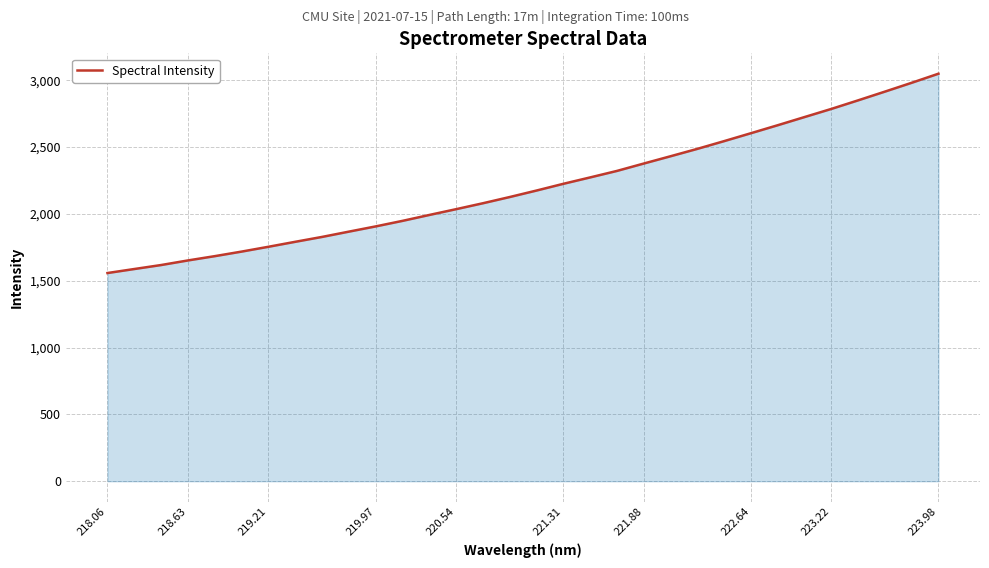

What is the greatest value displayed?

3049.3